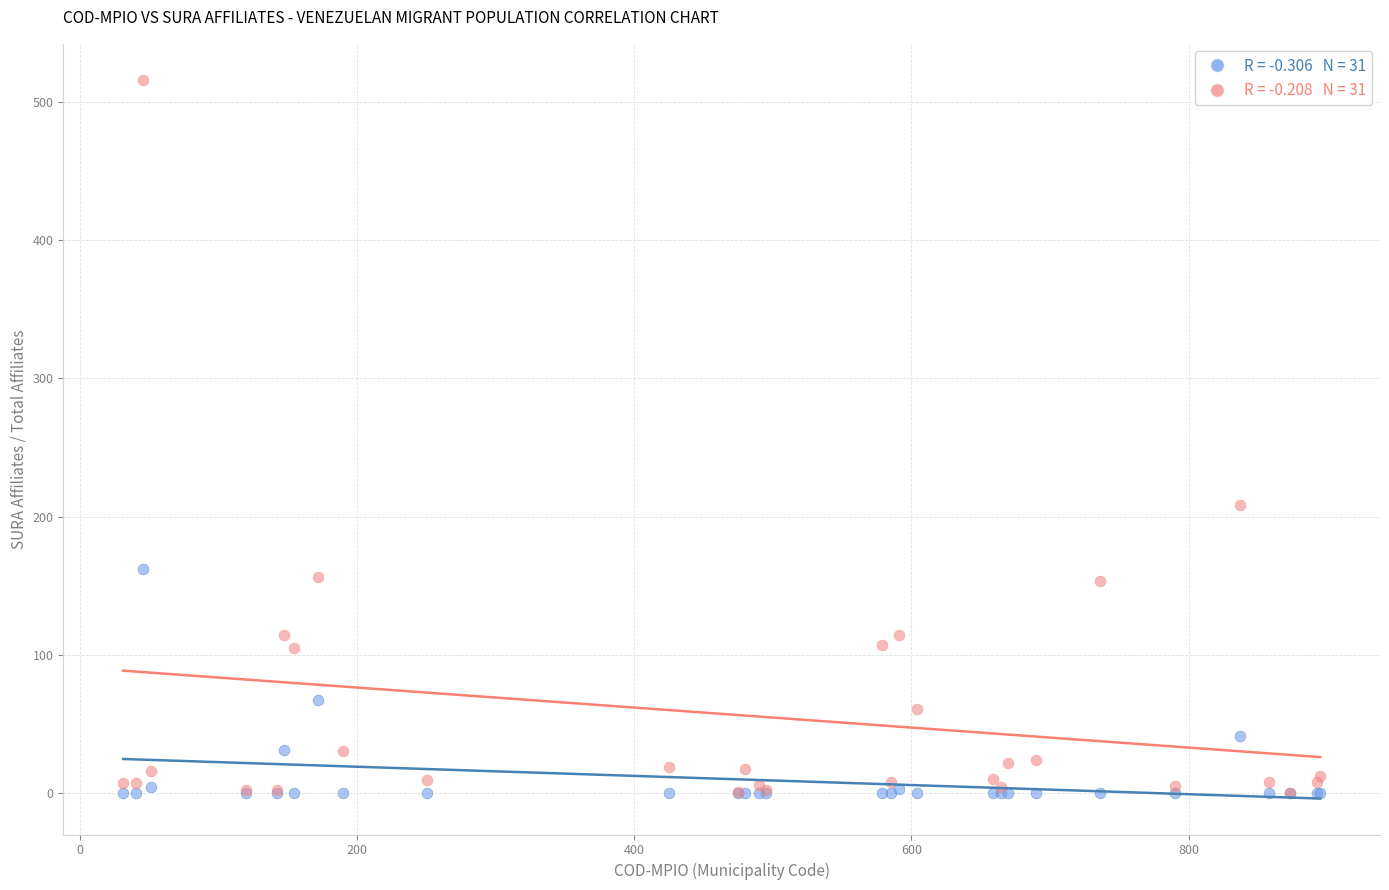

Across all series, what Y value is closest to 258?

208